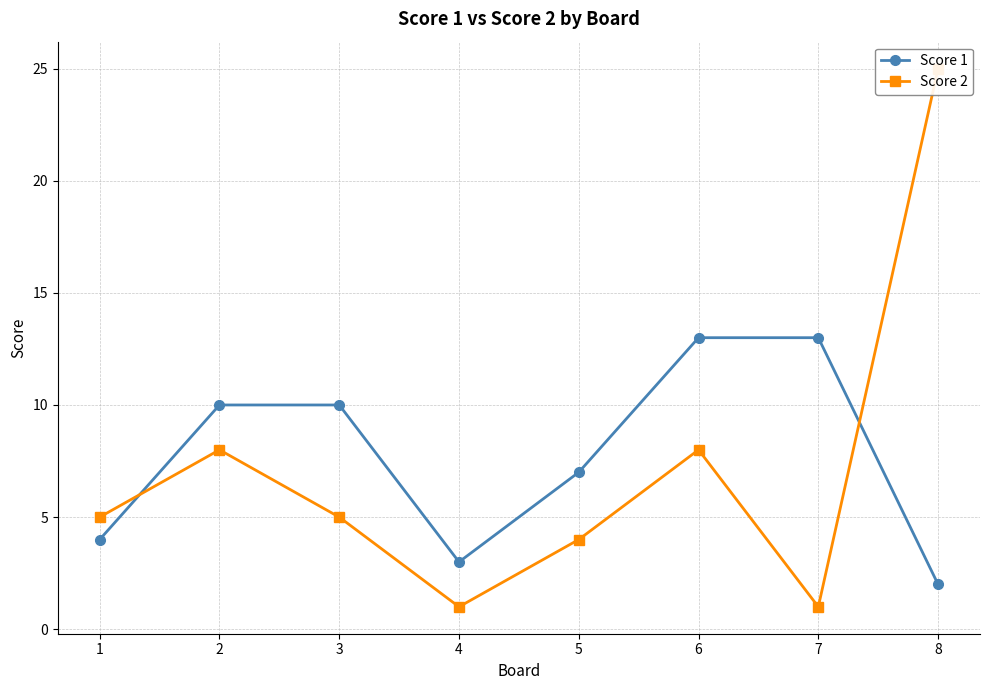

Reading left to right, transcribe all the data shown in this chart.

Score 1: 4	10	10	3	7	13	13	2
Score 2: 5	8	5	1	4	8	1	25